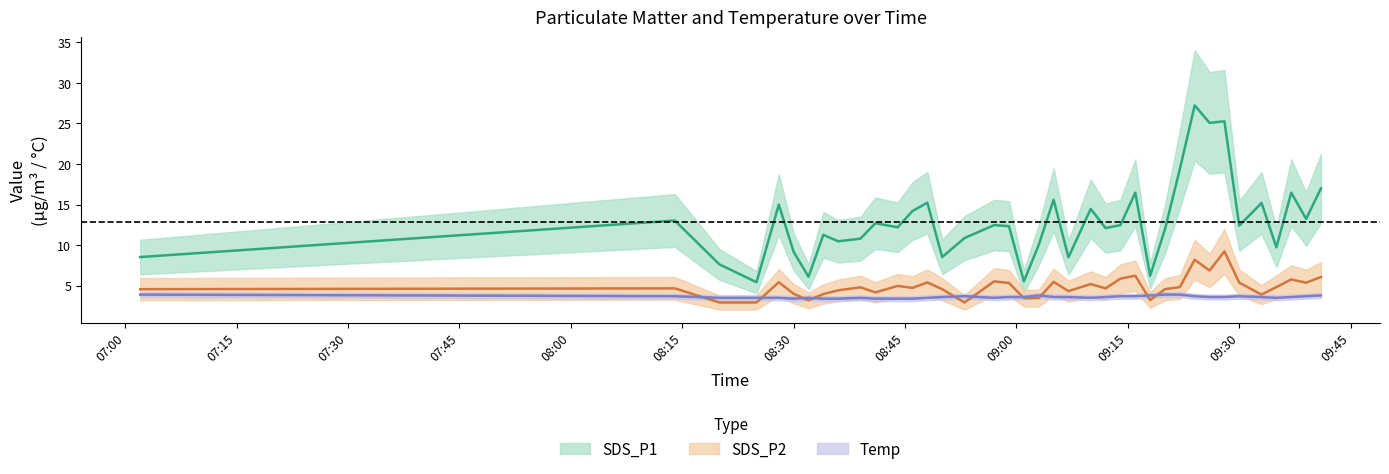

What are all the series names shown in the legend?

SDS_P1, SDS_P2, Temp